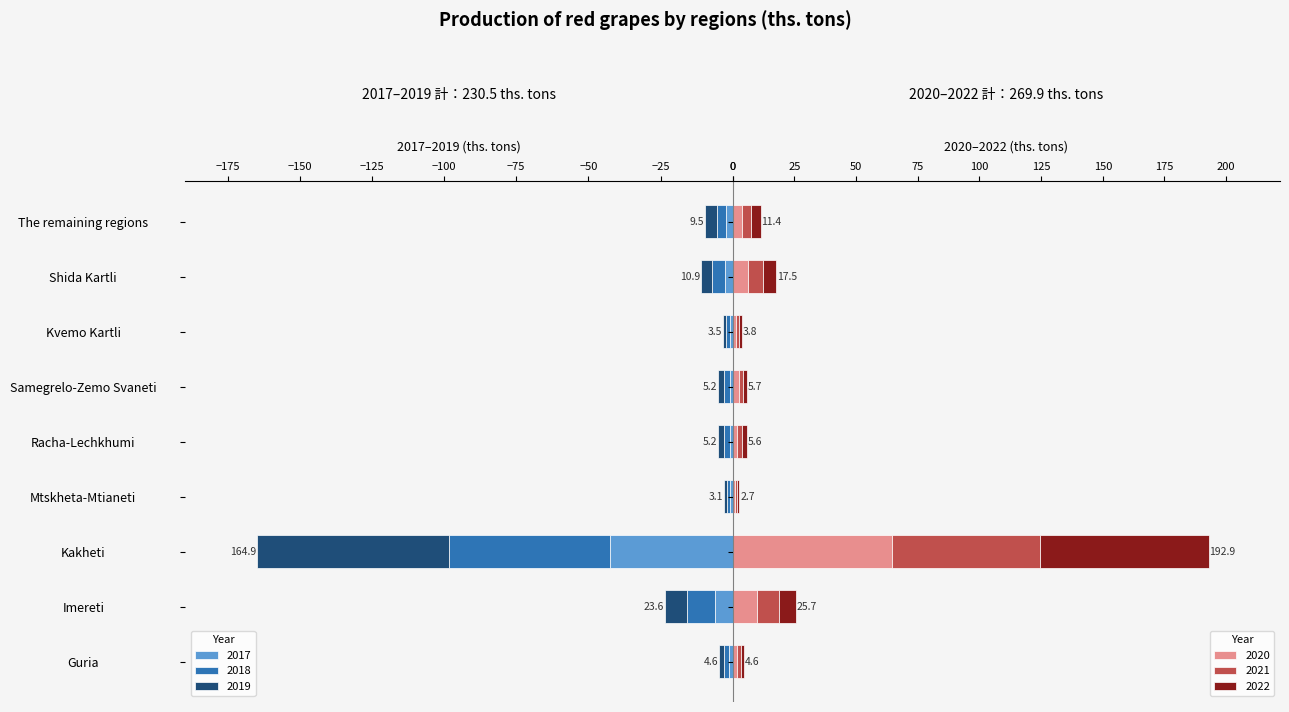

Count the number of categories in the chart.

9